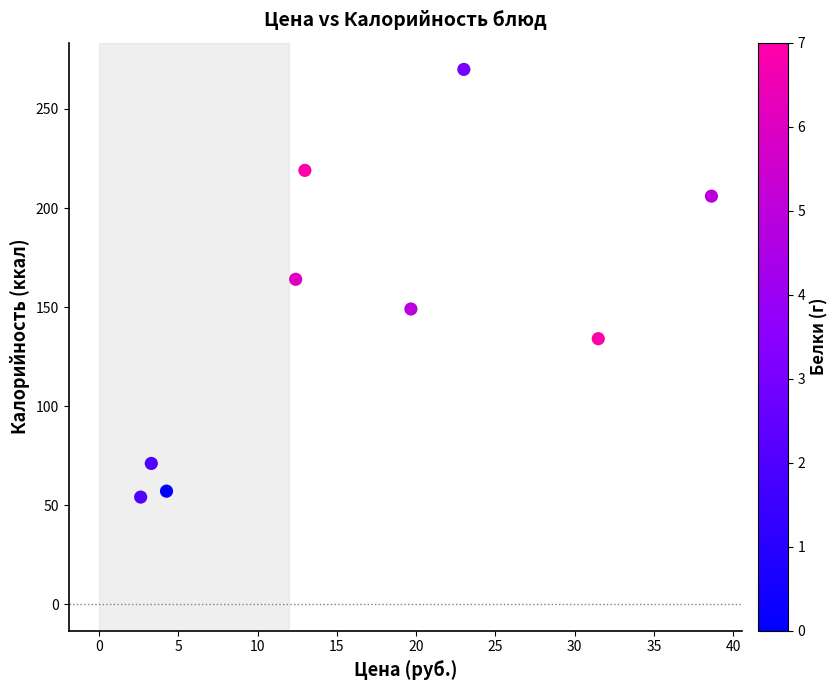

What is the range of Y values (max minus min)?

216